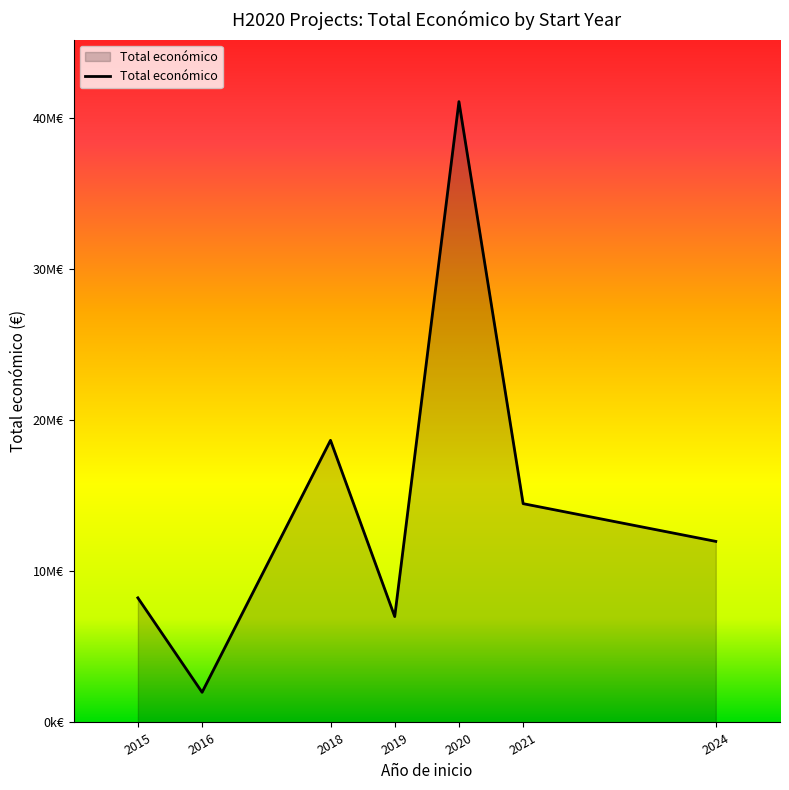

Rank the categories by value from highest to lowest.

2020, 2018, 2021, 2024, 2015, 2019, 2016